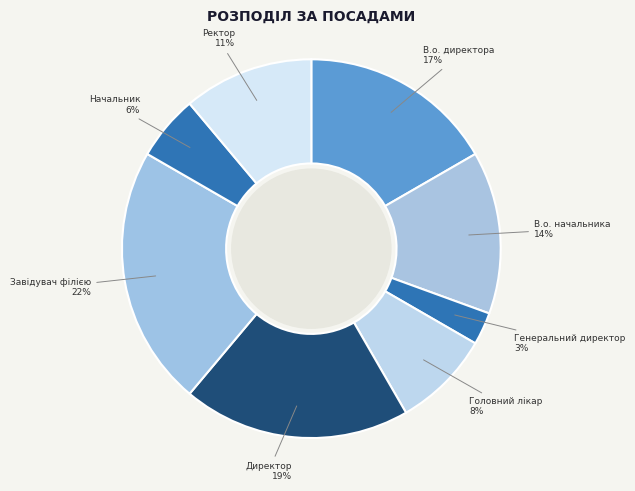

How many segments does this pie chart have?

8